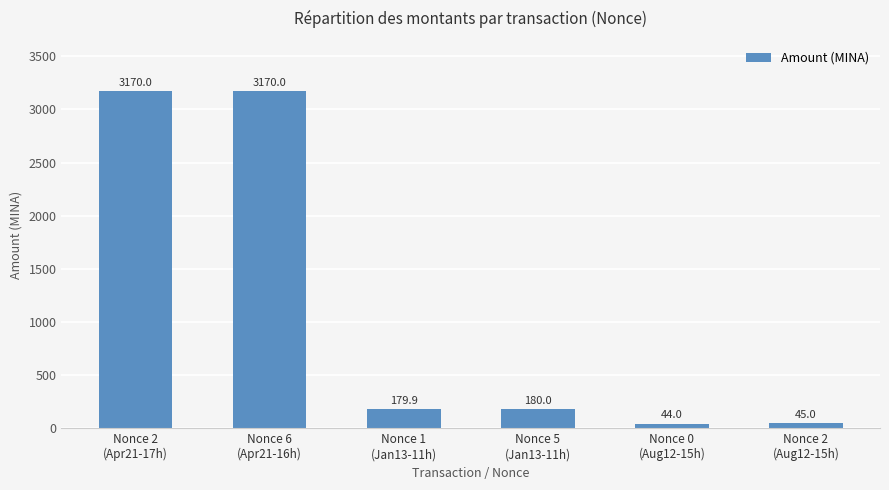

How many bars are there in total?

6